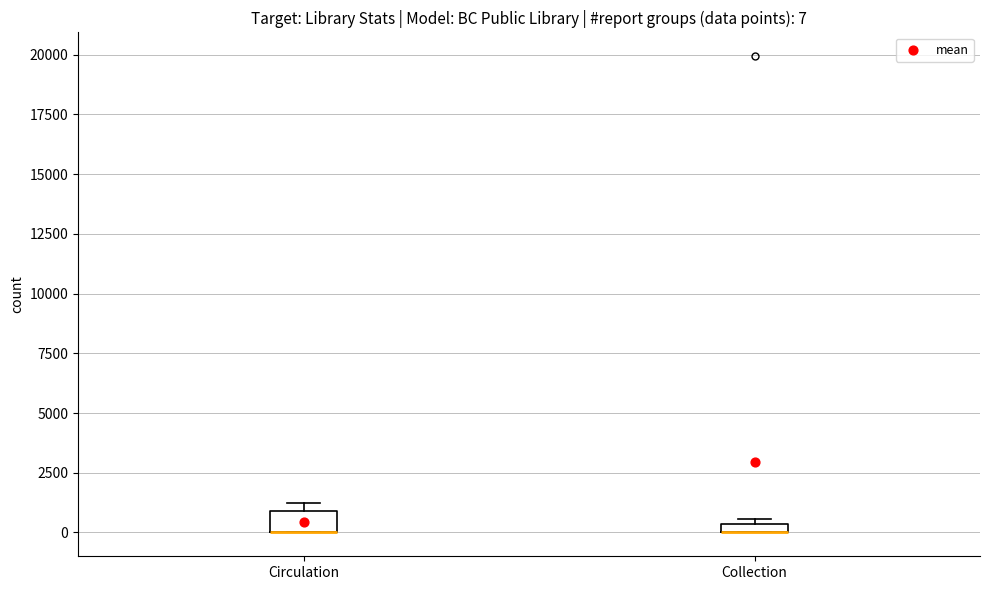

Which box is the tallest, from its lower edge to its upper edge?

Circulation